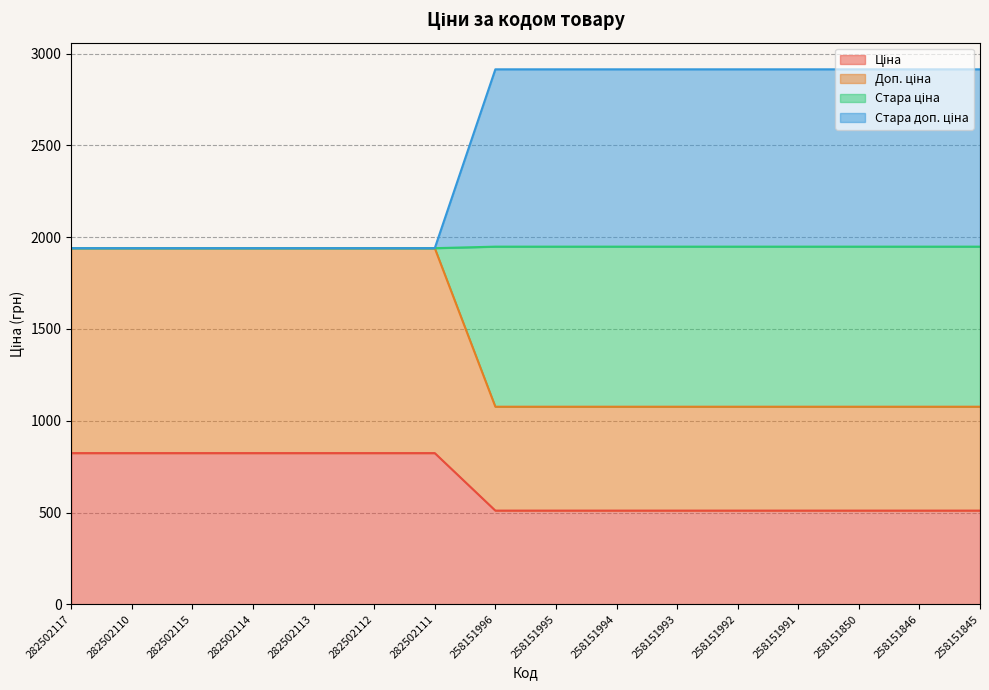

What is the average value of the Ціна series?

647.6